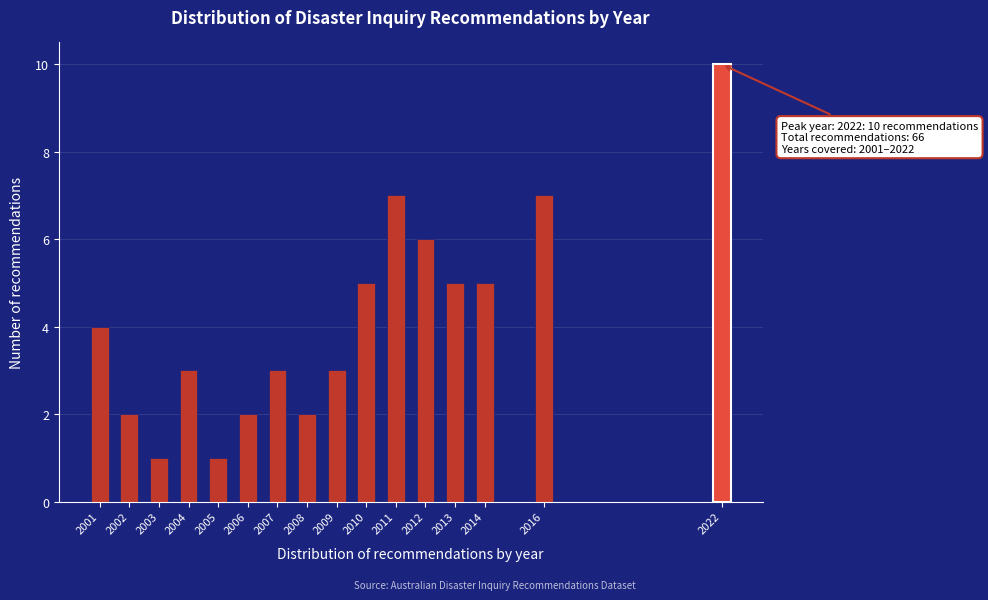

Reading right to left, list all the values displayed in this chart.

2022=10	2016=7	2014=5	2013=5	2012=6	2011=7	2010=5	2009=3	2008=2	2007=3	2006=2	2005=1	2004=3	2003=1	2002=2	2001=4